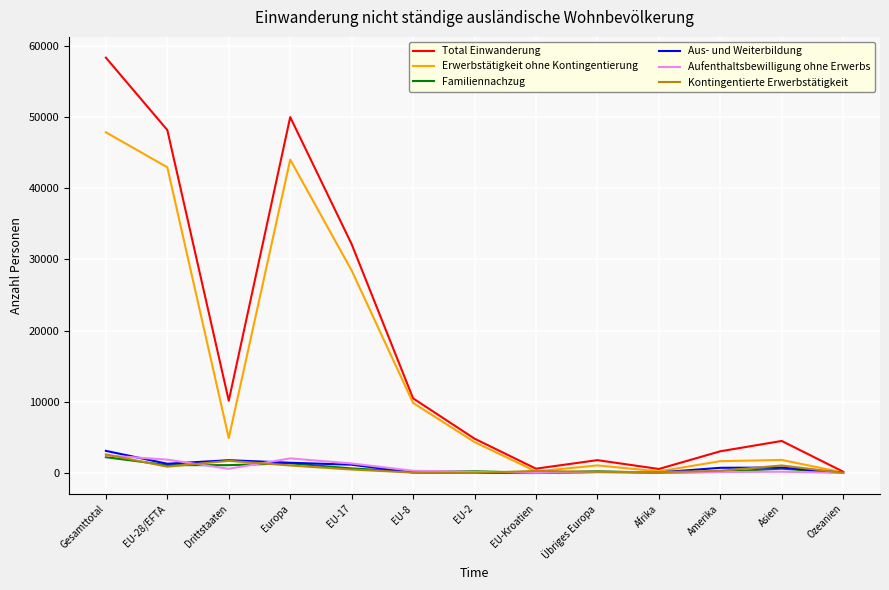

How many categories are shown in the chart?

13